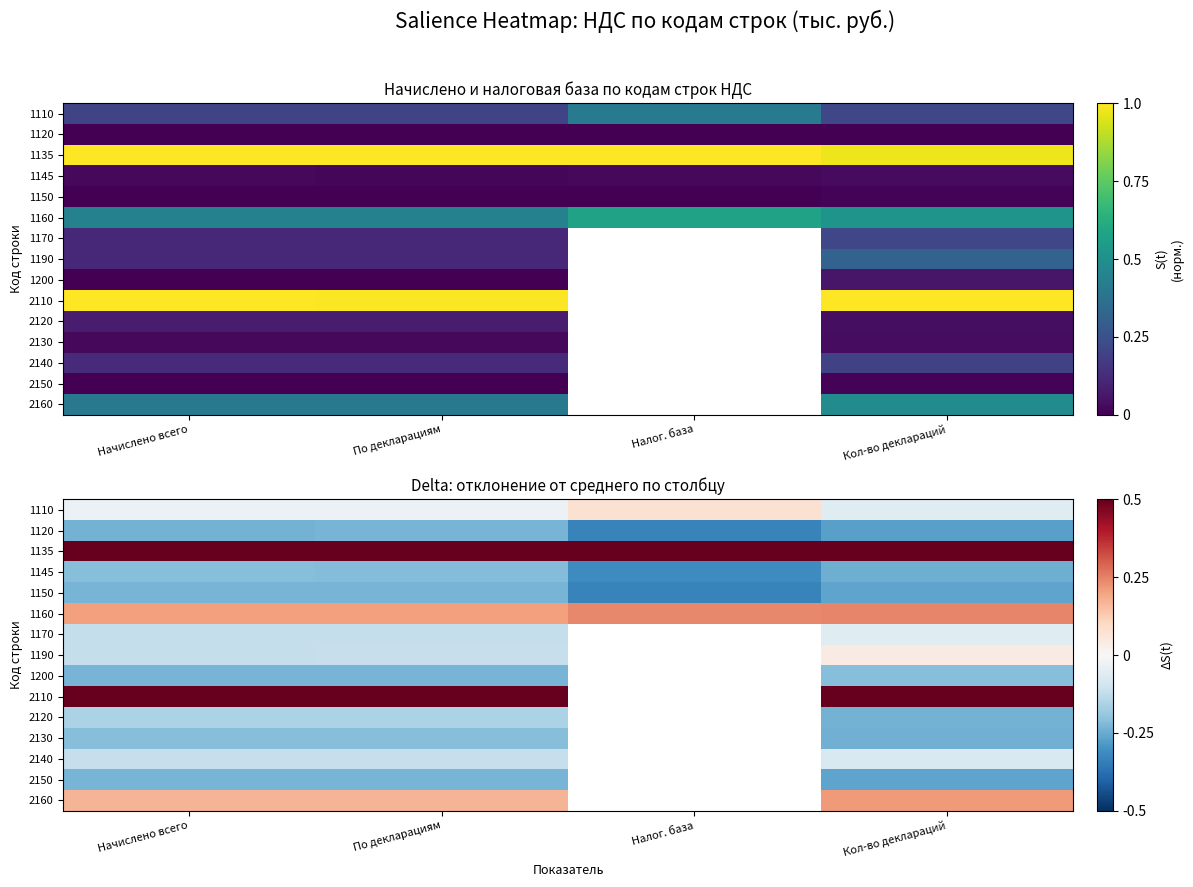

Count the number of categories in the chart.

4